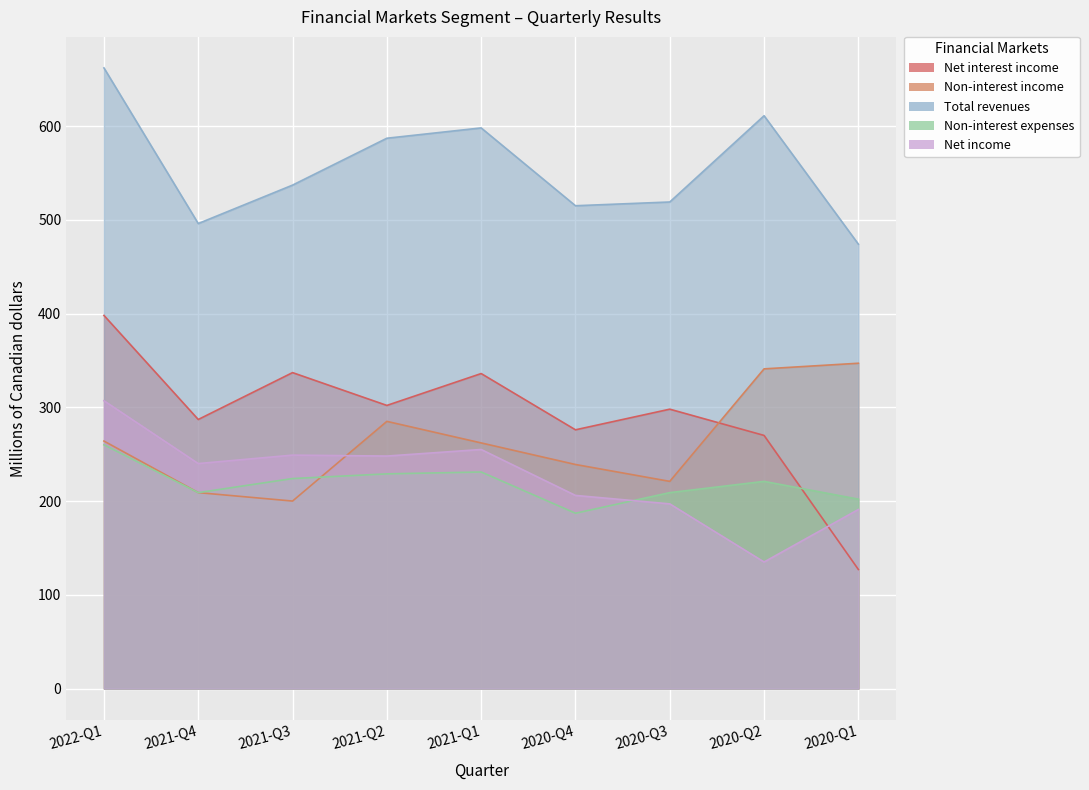

True or false: Net income and Total revenues cross at least once.

False